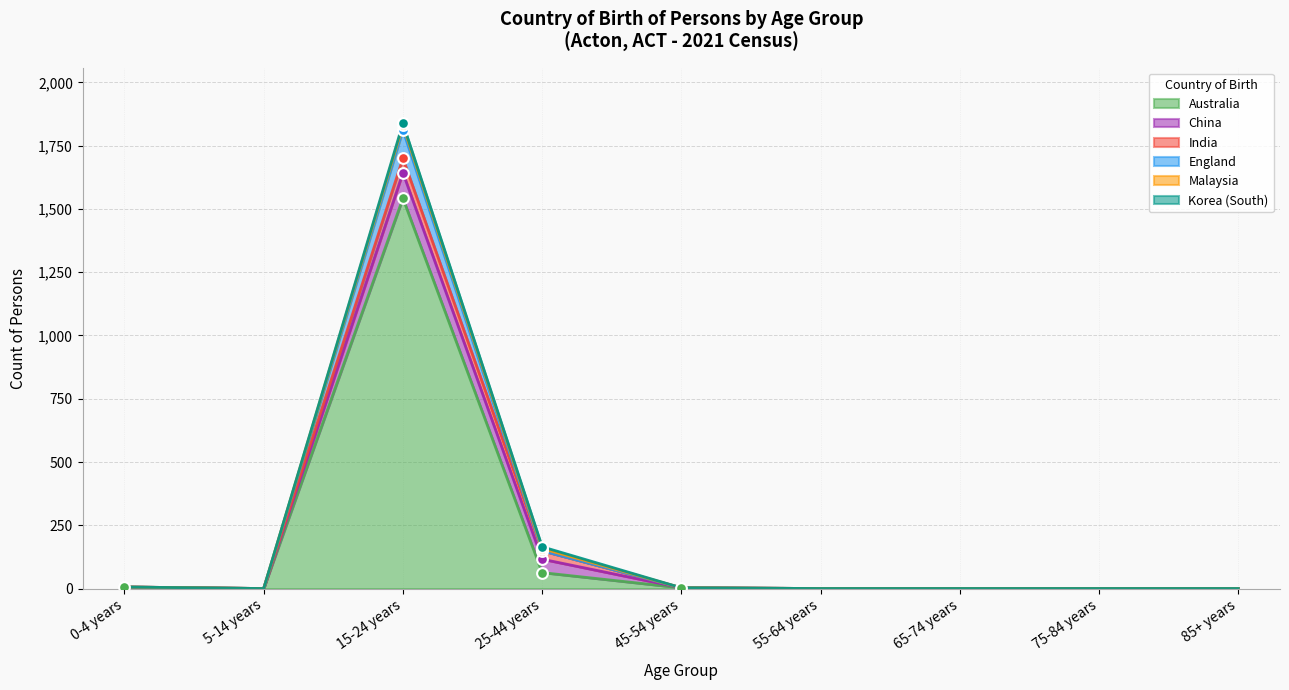

What is the total value across all series at 0-4 years?

6